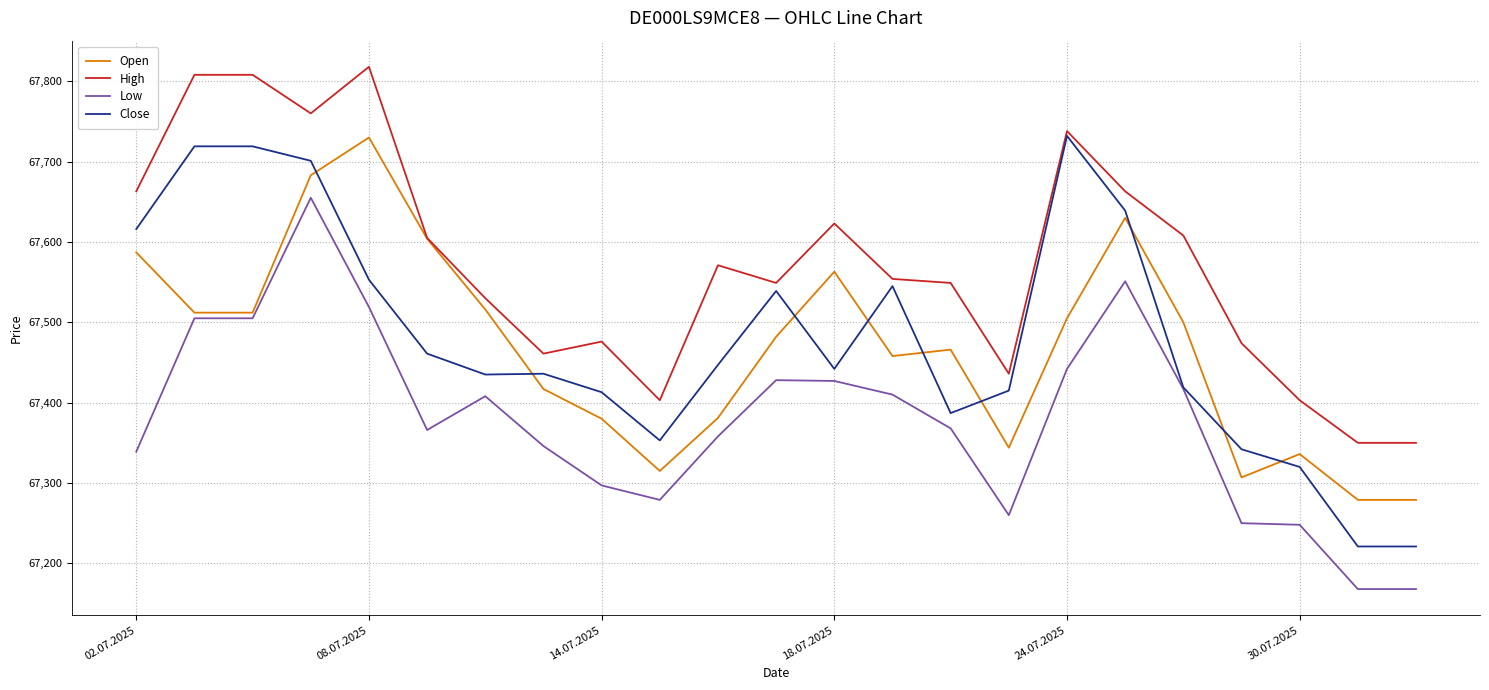

True or false: Low and High cross at least once.

False